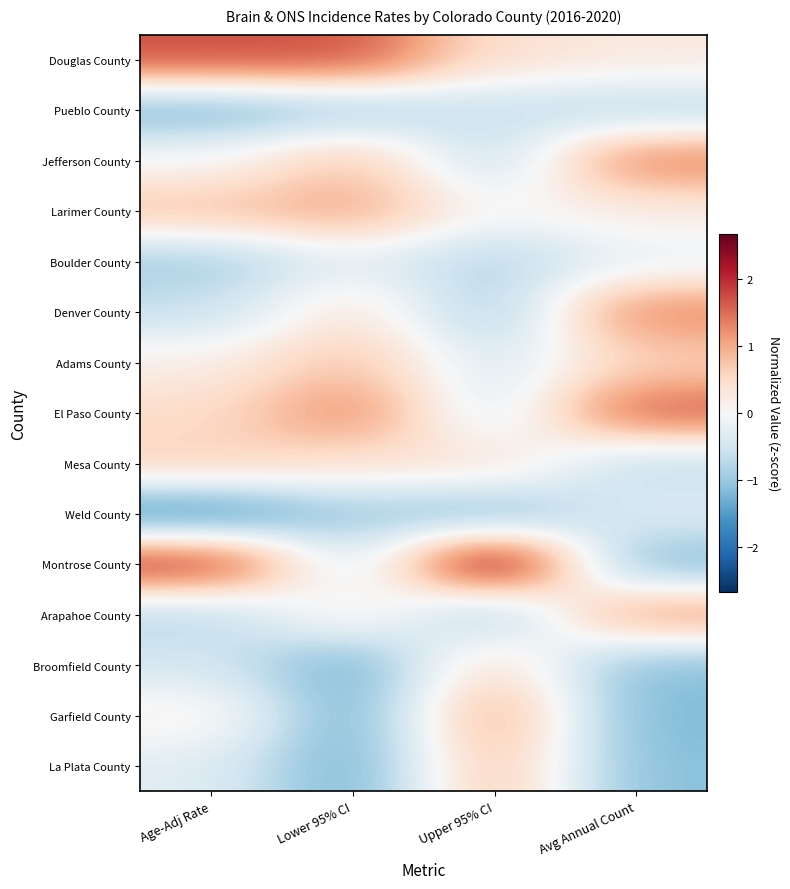

Which series has the widest spread of values?

Montrose County